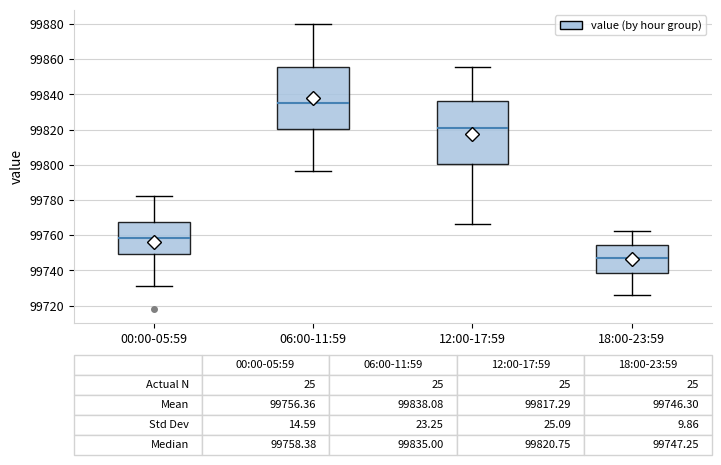

Which box has the lowest median line?

18:00-23:59